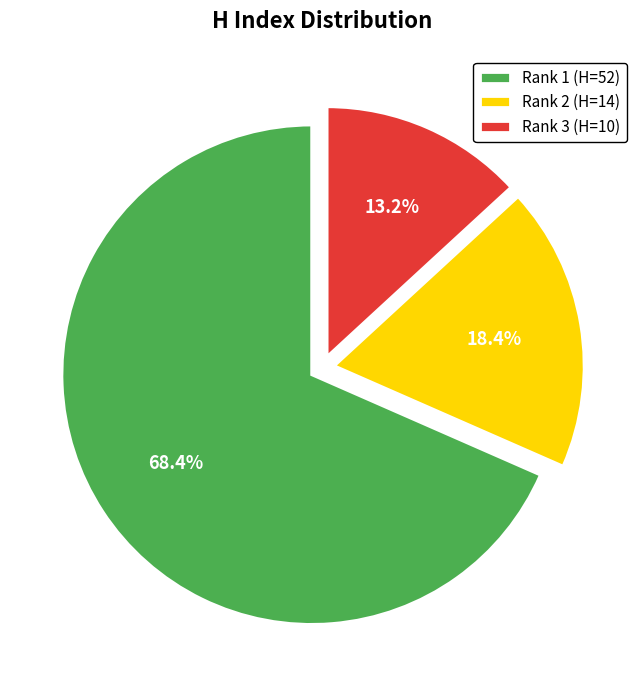

What is the largest slice in the pie chart?

Rank 1 (H=52)